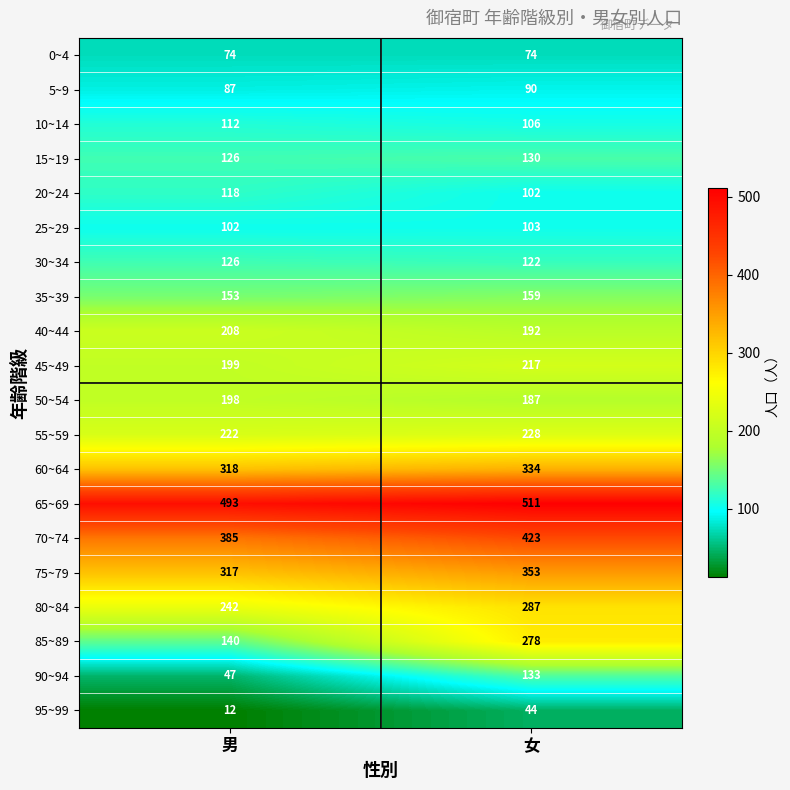

What is the sum of all 5~9 values?

177